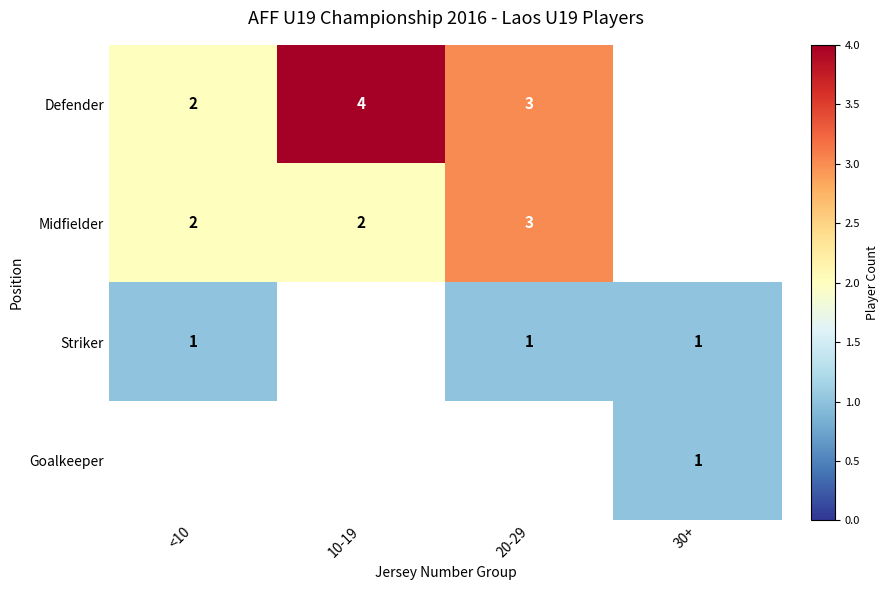

Is it true that Defender equals 2 at <10?

True